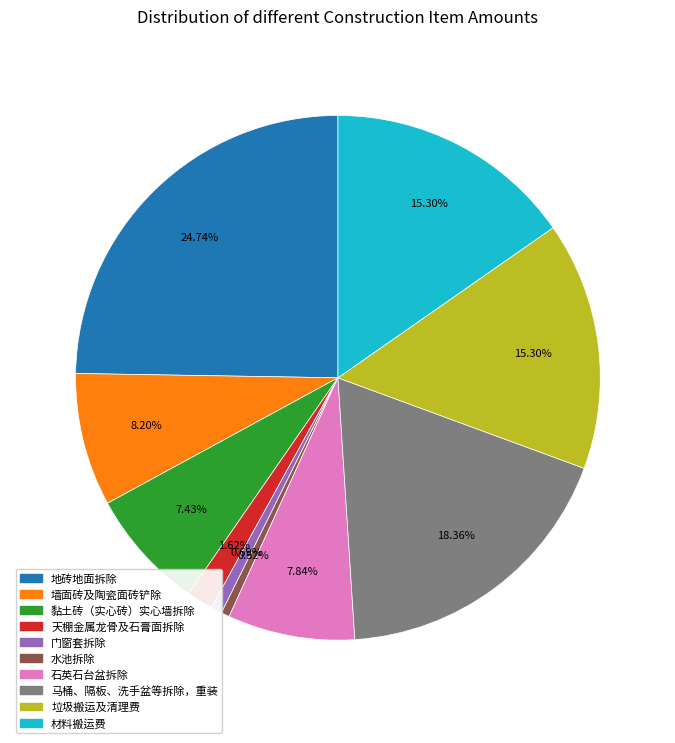

Do 垃圾搬运及清理费 and 材料搬运费 together represent more than half of the pie?

No